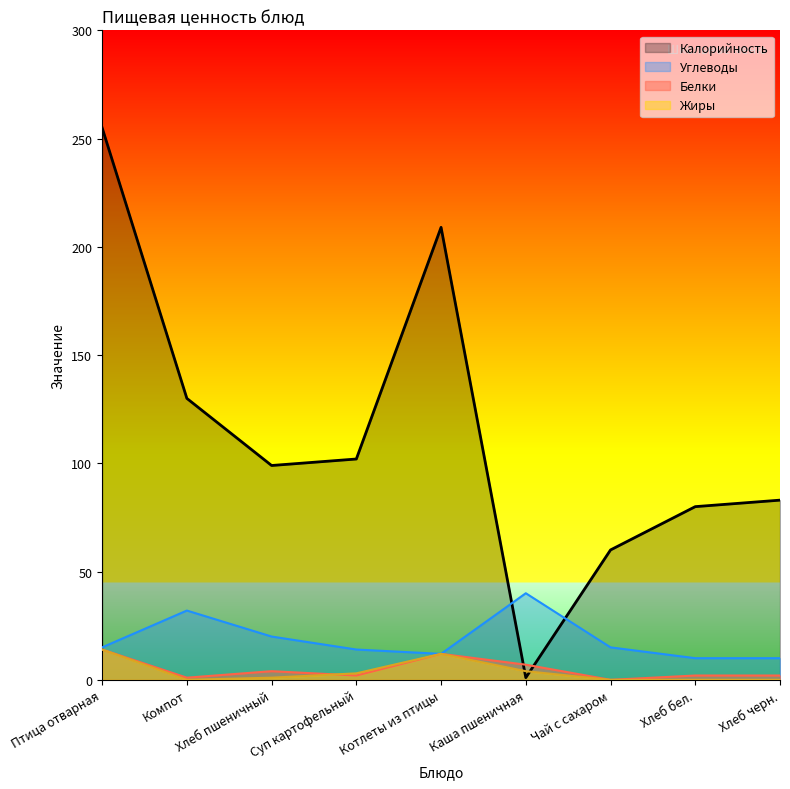

Does the chart display data point markers on the line(s)?

No